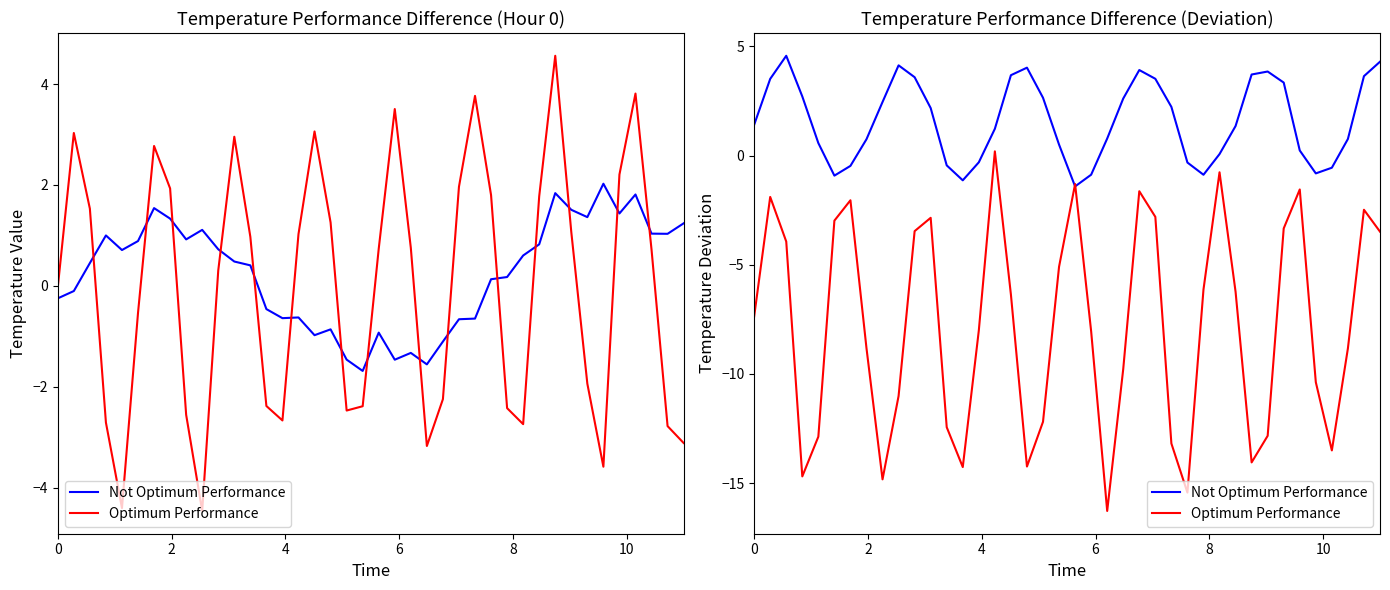

What are all the series names shown in the legend?

Not Optimum Performance, Optimum Performance